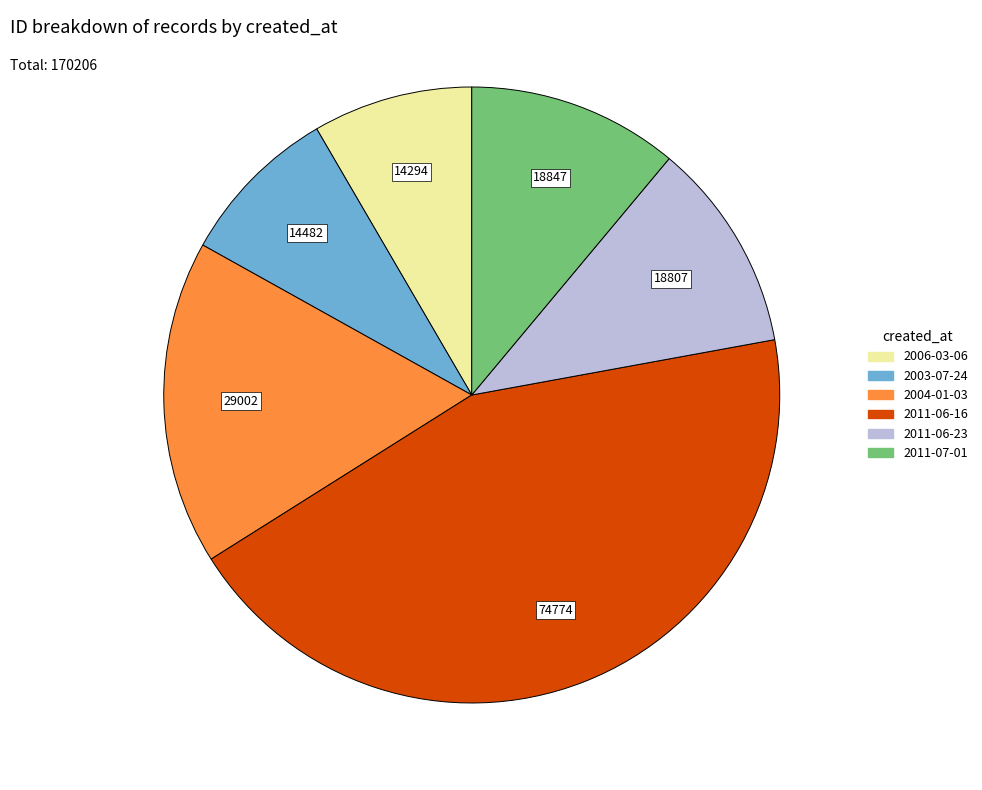

True or false: 2006-03-06 accounts for 8% of the total.

True